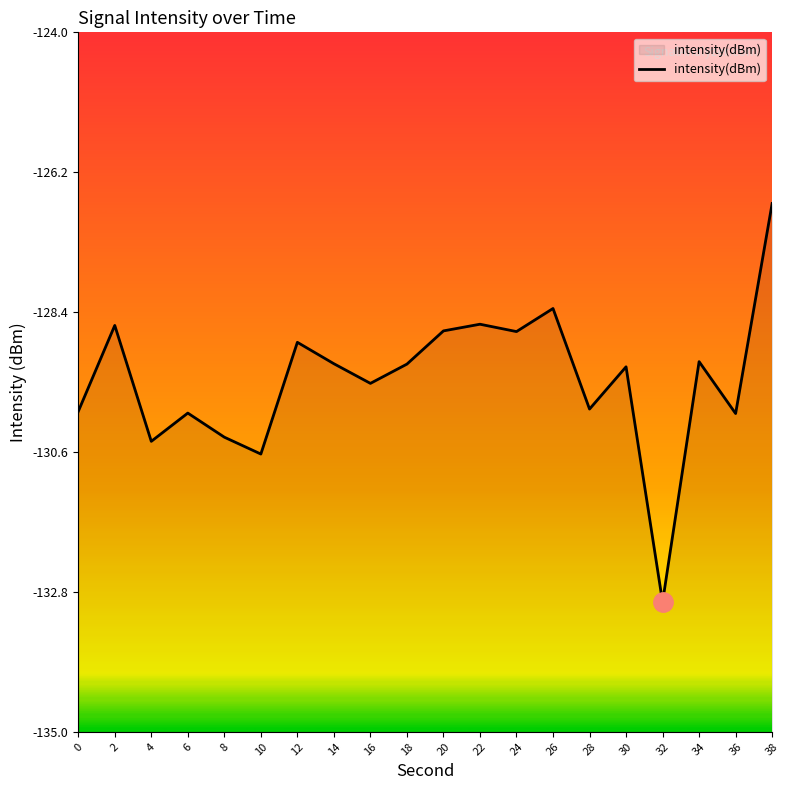

How many lines are shown in the chart?

1